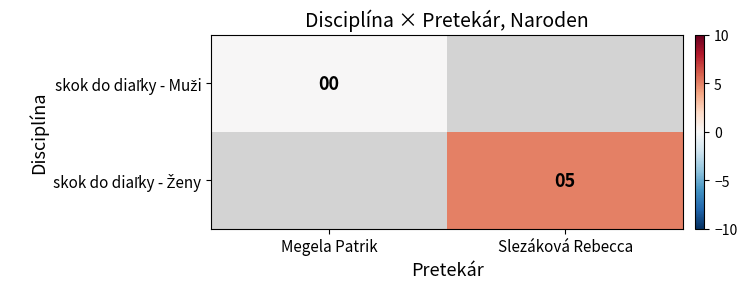

Rank the series by their maximum value, from lowest to highest.

skok do diaľky - Muži, skok do diaľky - Ženy